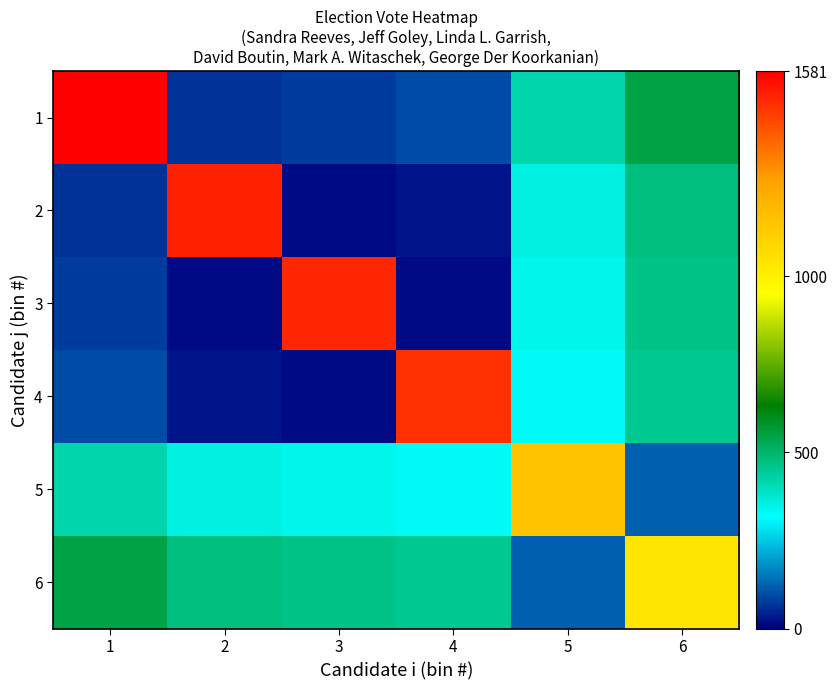

What is the total value across all series at 1?

2789